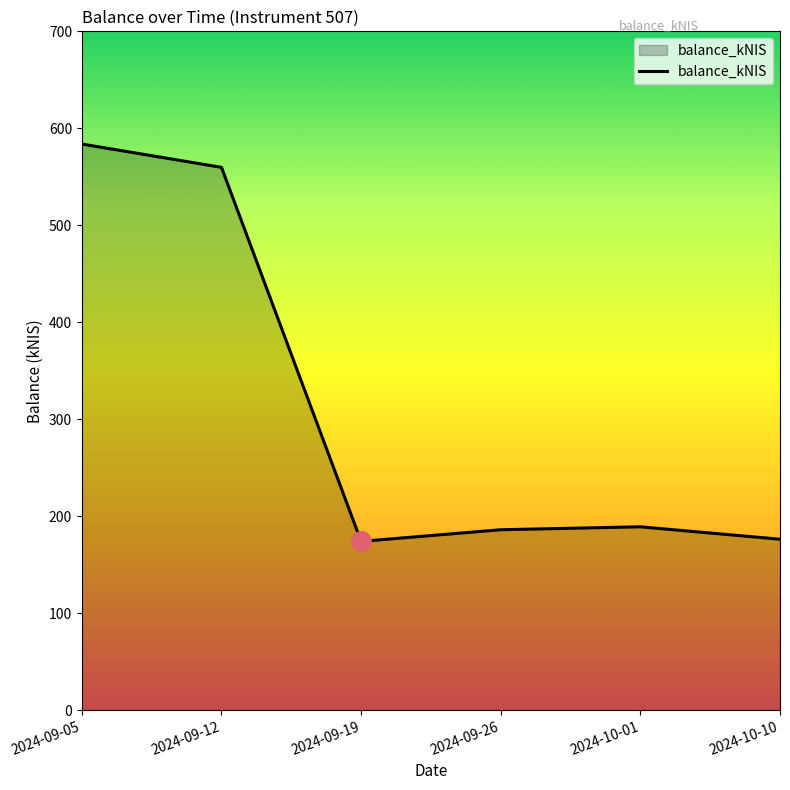

How many interior local valleys (lower than both neighbors) does the data have?

1